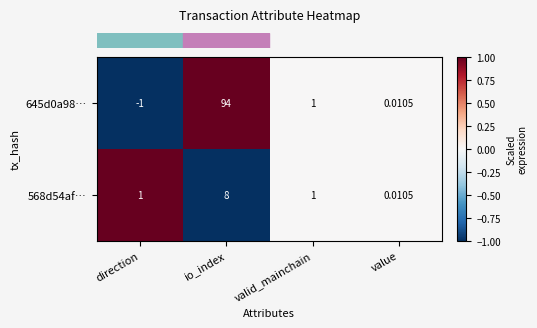

At which label does 645d0a98… reach its peak?

io_index